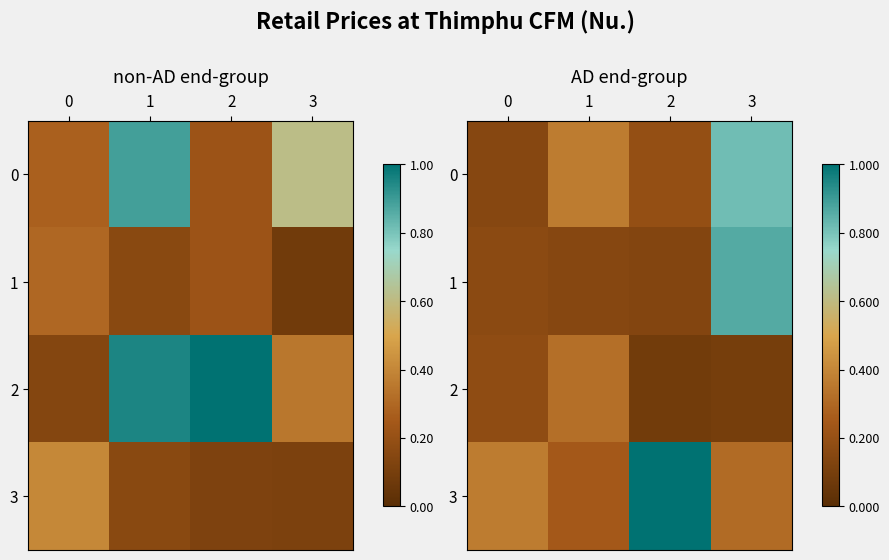

Count the 1 values in the range 0 to 1.

4